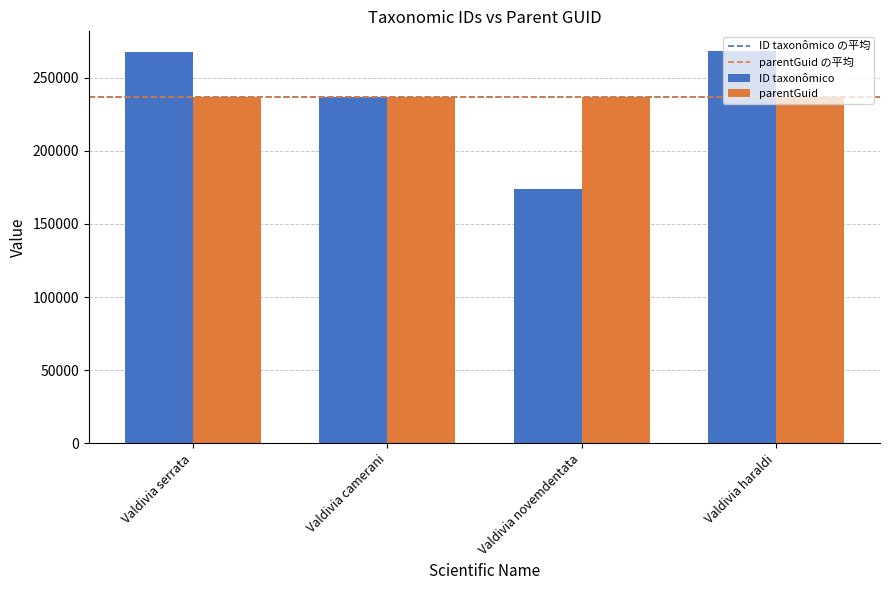

Between Valdivia serrata and Valdivia novemdentata, which series saw the biggest shift?

ID taxonômico